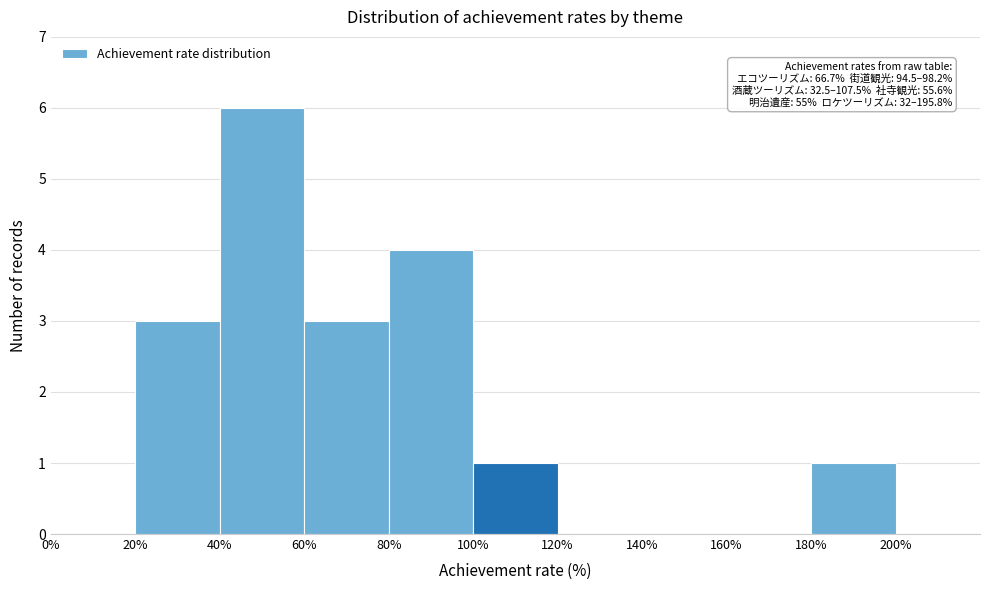

Over which range of the x-axis is the bar tallest?

40 to 60